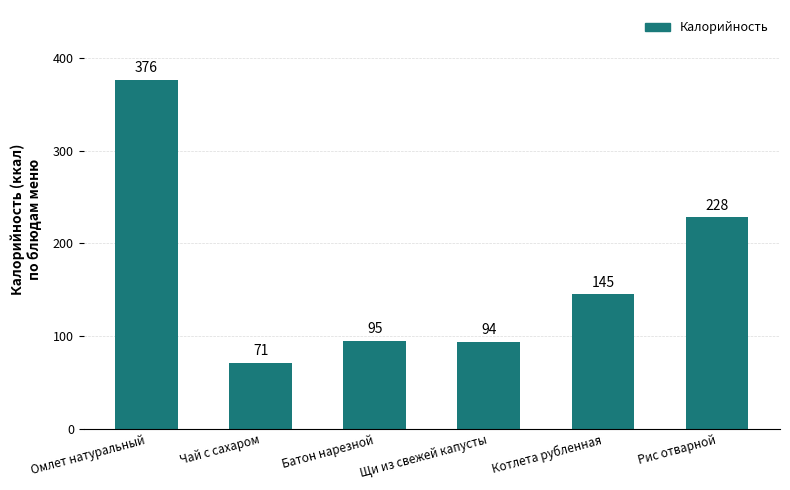

What is the sum of the values at Рис отварной and Щи из свежей капусты?

322.0